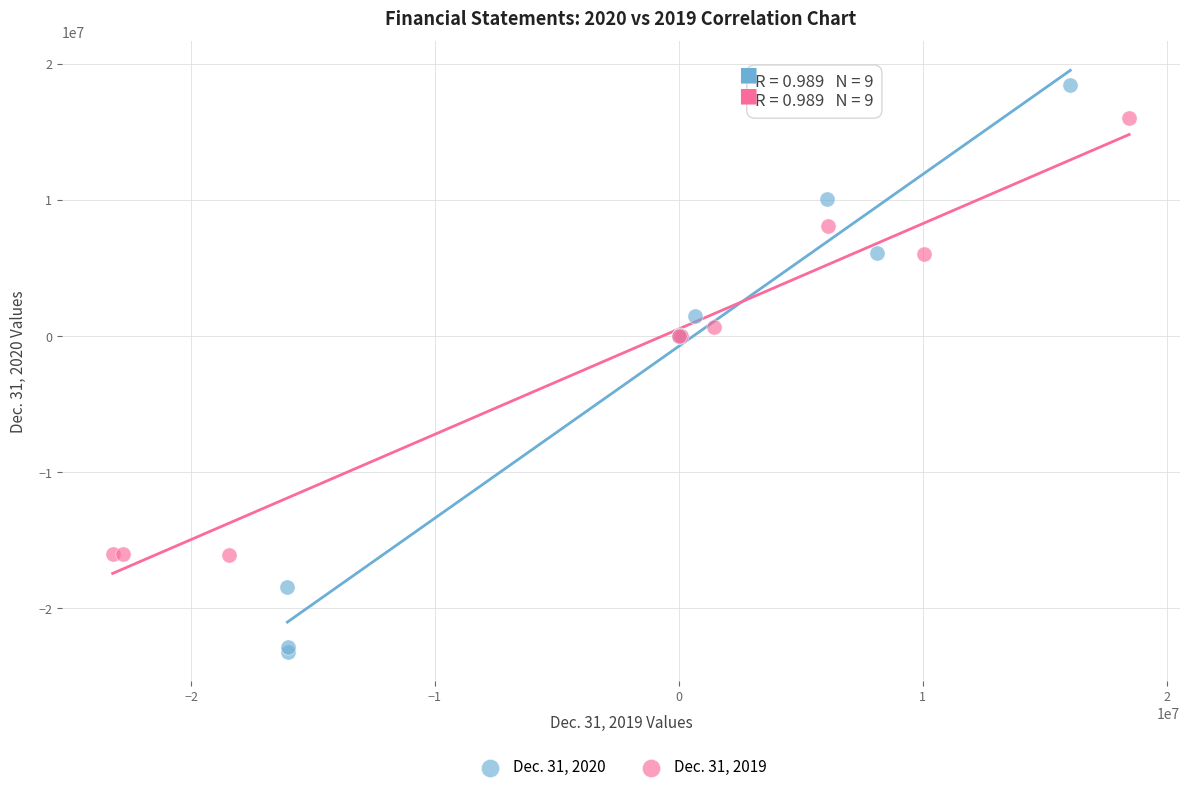

Which series has the widest spread of Y values?

Dec. 31, 2020